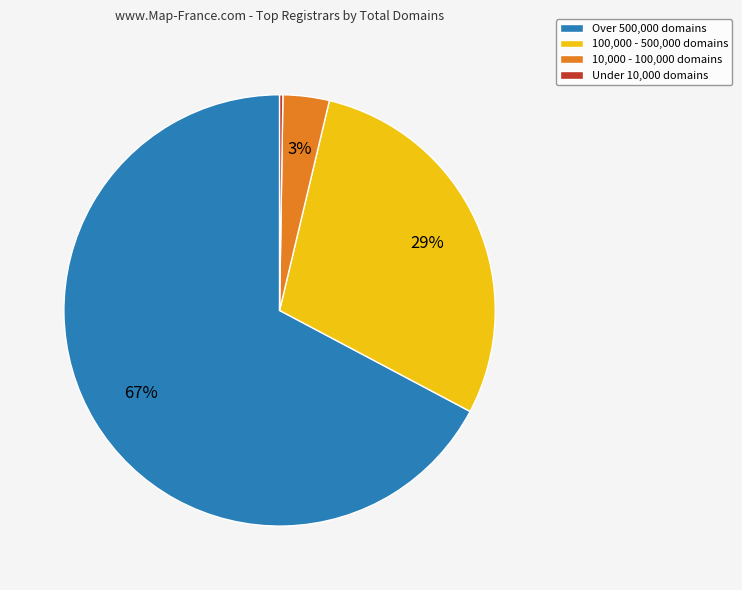

True or false: Over 500,000 domains accounts for 61% of the total.

False